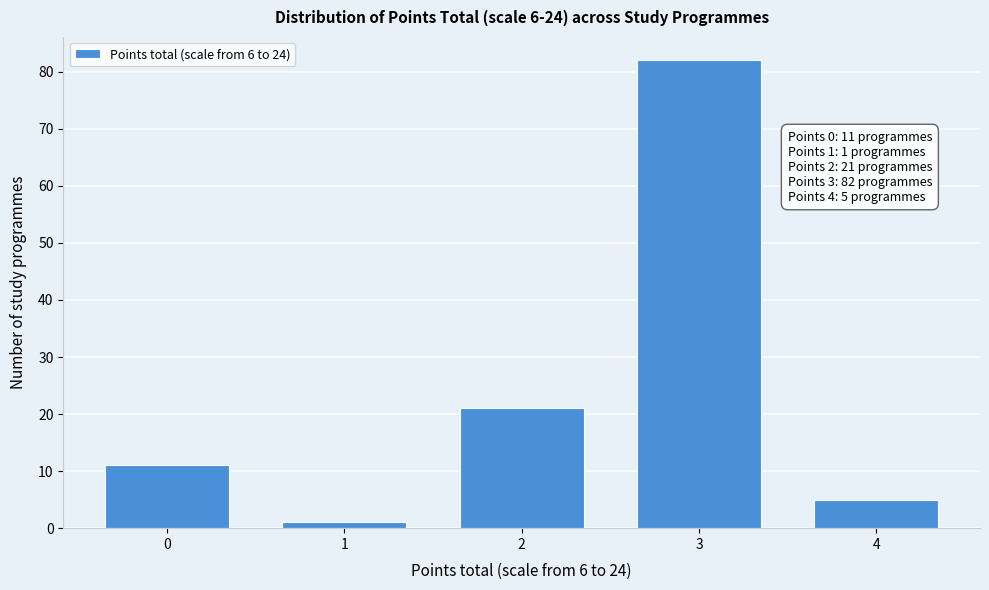

Reading left to right, transcribe all the data shown in this chart.

11	1	21	82	5